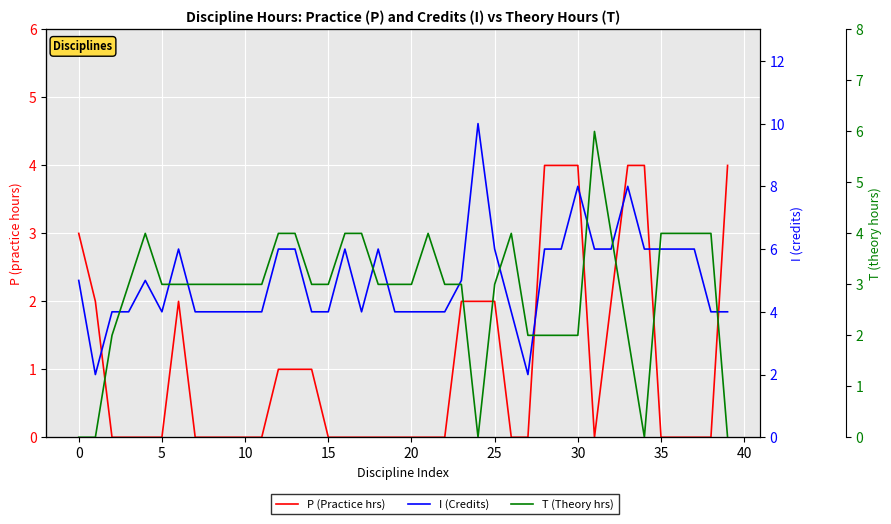

What is the sum of the I (Credits) values at 37 and 30?

14